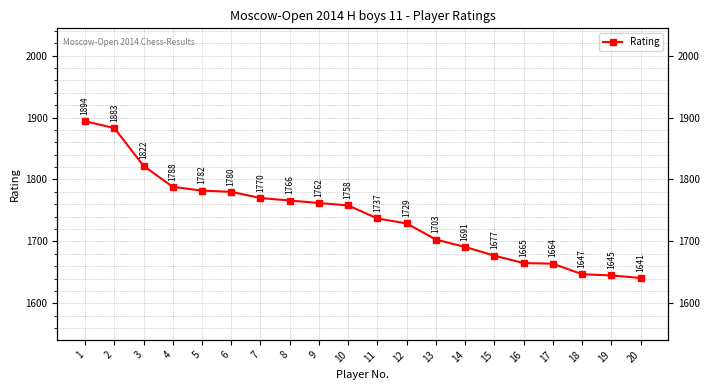

True or false: the data has more than 1 interior local peaks.

False